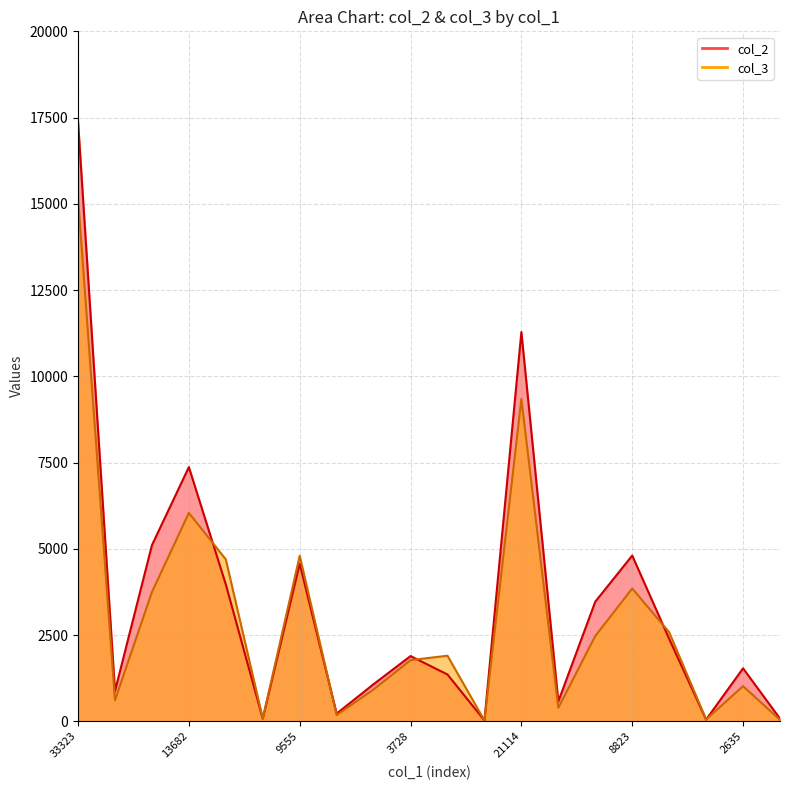

Where is the first local minimum for col_2?

1583